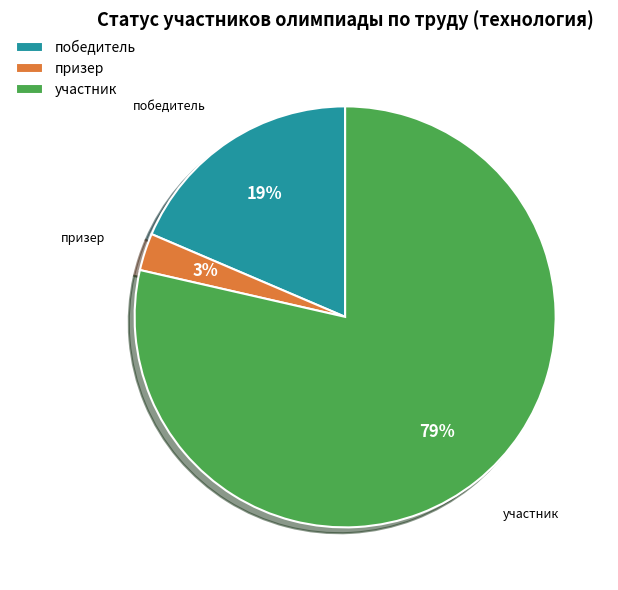

Does победитель represent more than half of the total?

No